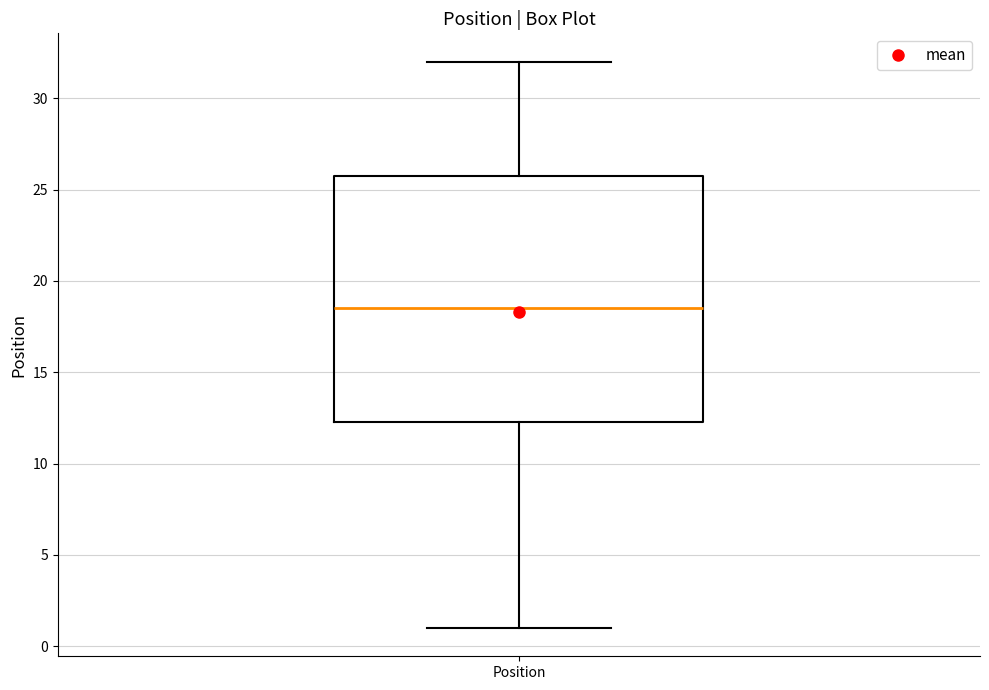

Read this box plot against the y-axis: the position of the median line, the range covered by the box, and the ends of both whiskers. The values are not printed on the chart, so give them approximately, as read against the axis.

median 18.5, box 12.5 to 26.0, whiskers 1.0 to 32.0